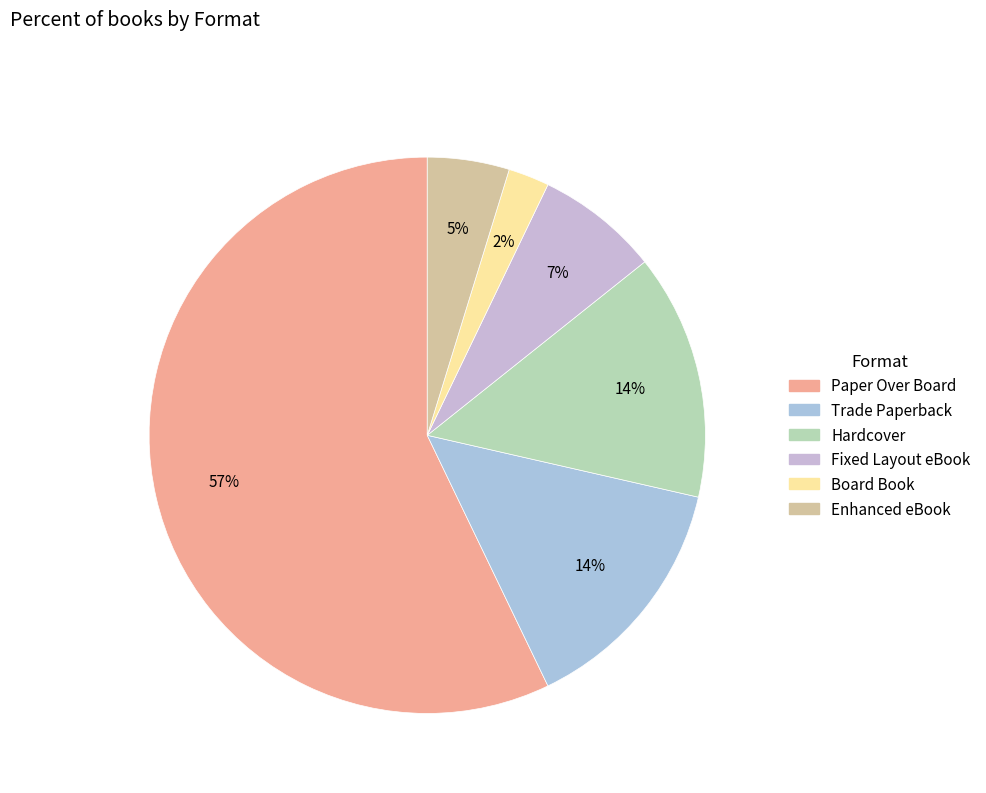

What percentage is the Enhanced eBook slice, to the nearest percent?

5%